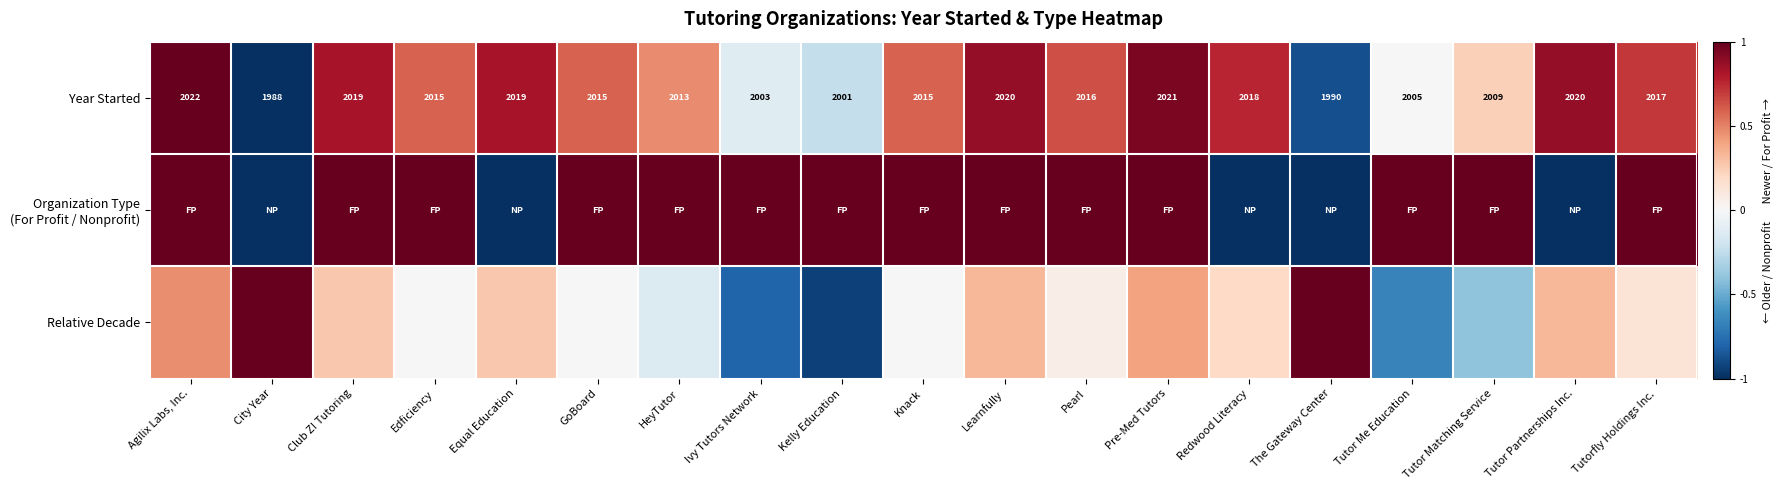

Which series has the widest spread of values?

Relative Decade